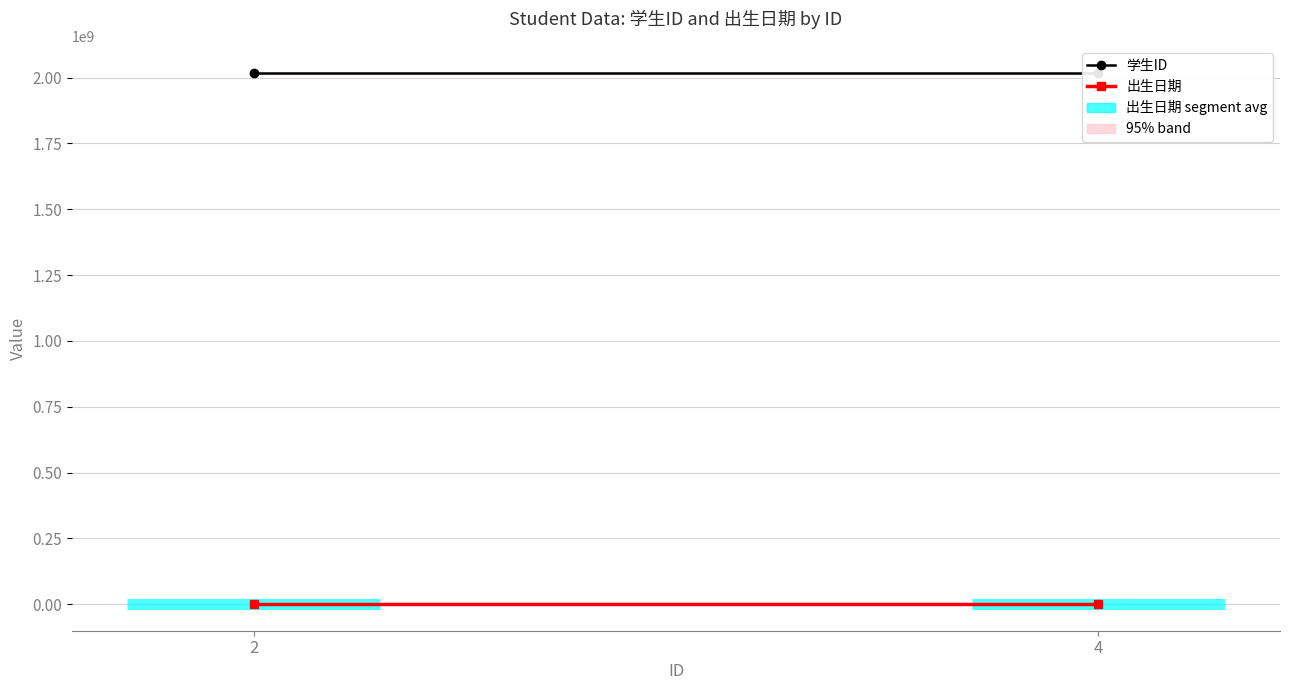

What is the value of the 学生ID point at the 2nd from the left?

2017010001